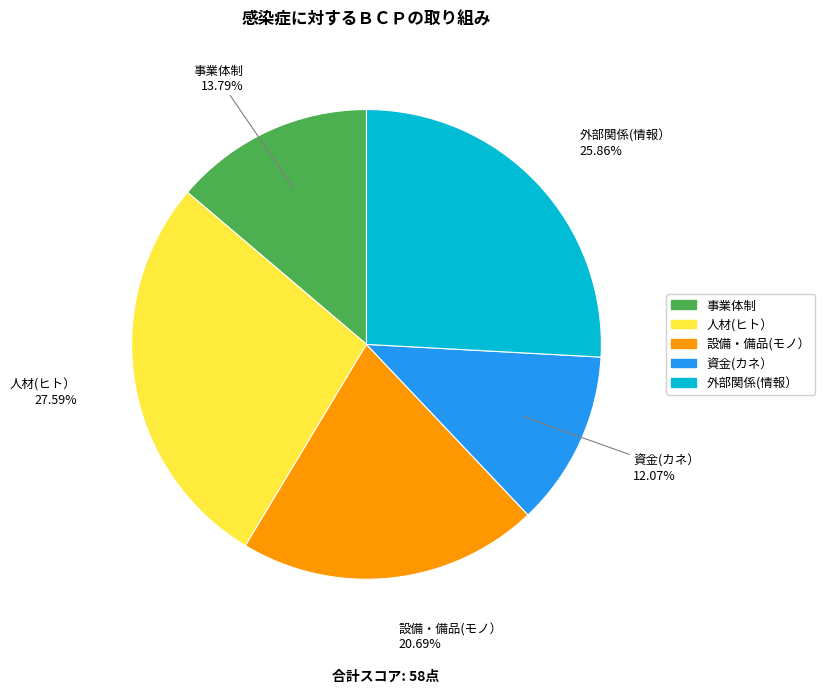

To the nearest percent, what is the combined percentage of 設備・備品(モノ） and 事業体制?

34%